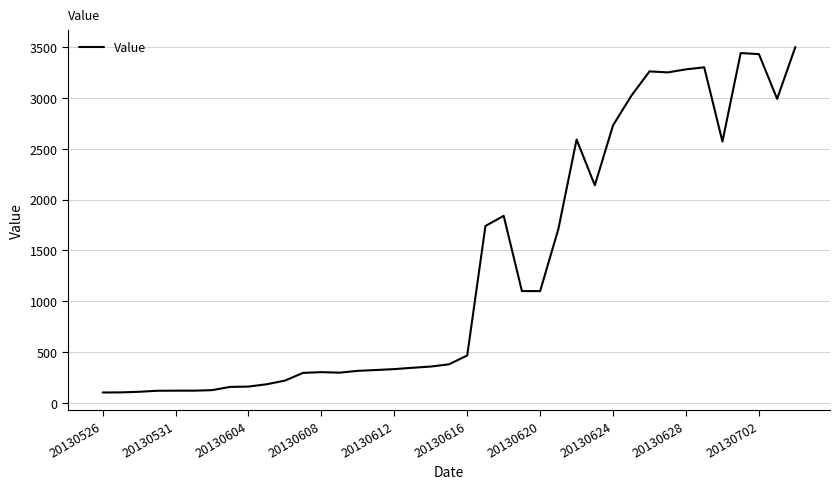

What is the smallest value displayed?

103